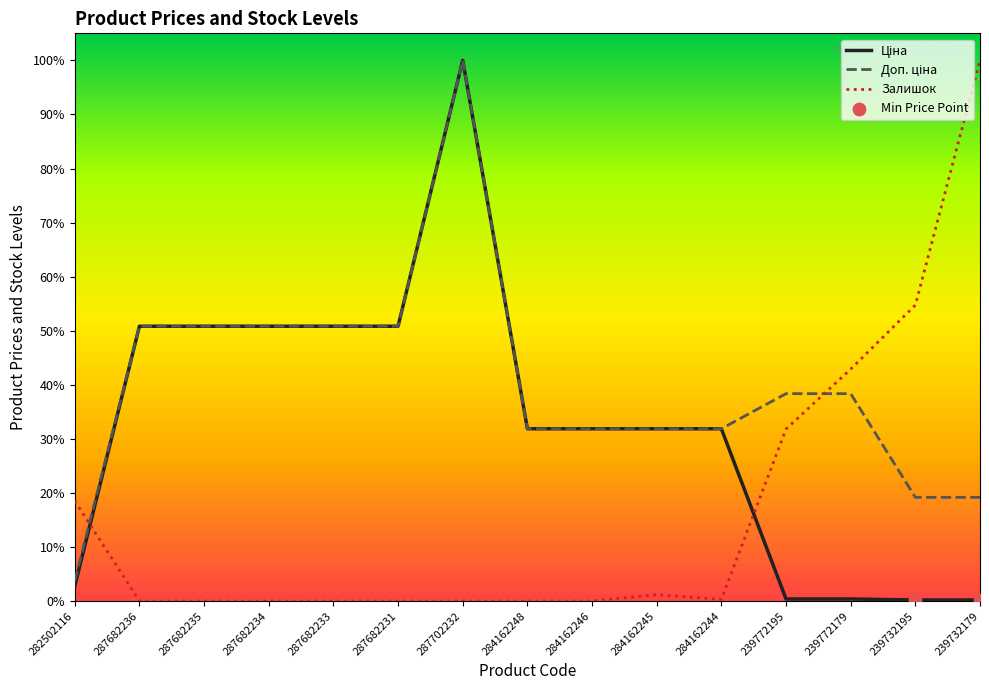

What is the total value across all series at 287682234?

101.7